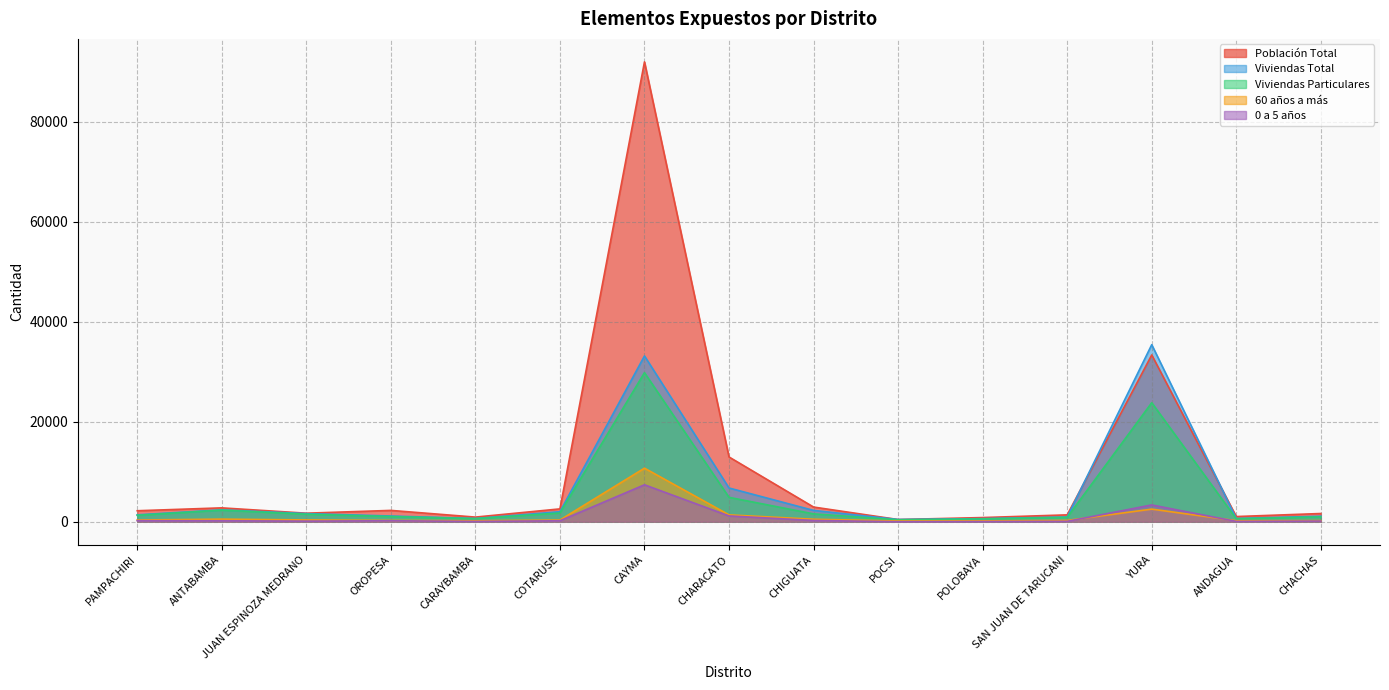

Which category has the lowest value in the Viviendas Particulares series?

POCSI